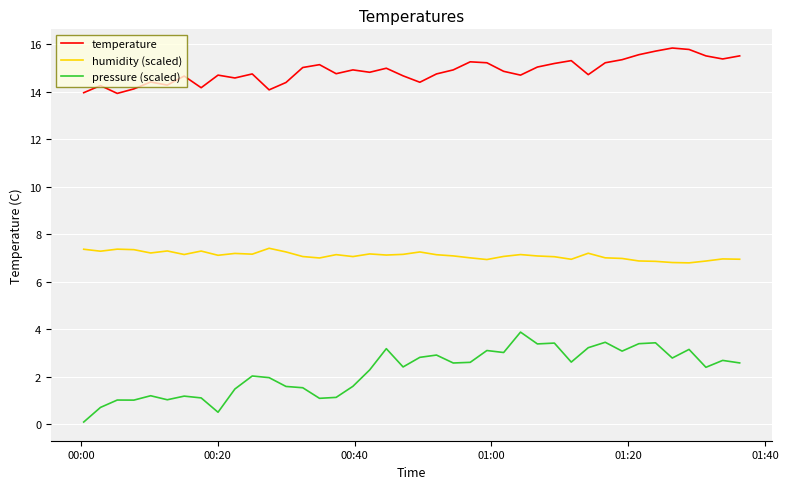

What is the difference between the maximum and minimum values in the pressure (scaled) series?

3.8